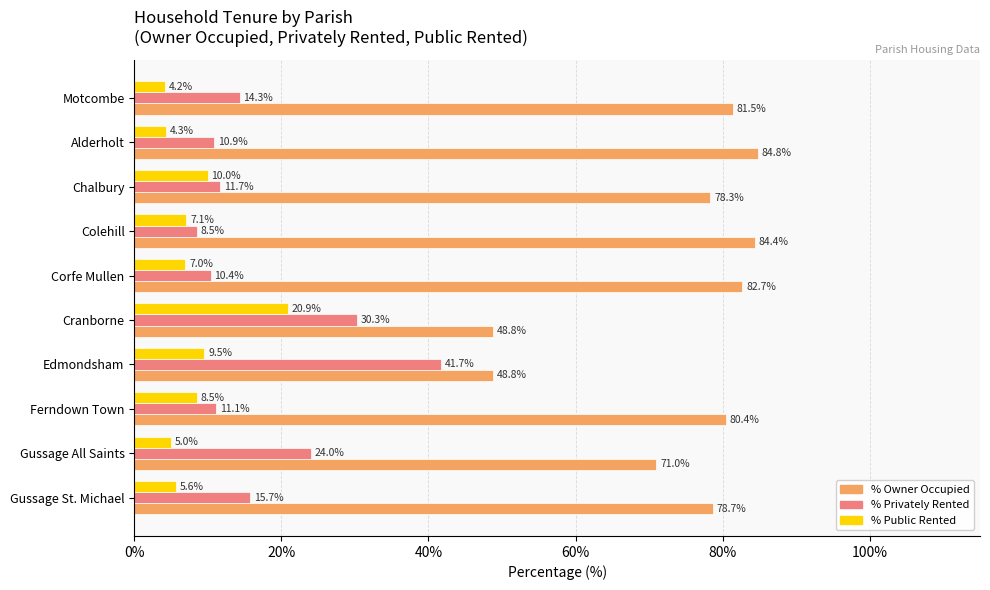

What is the greatest value displayed?

84.8